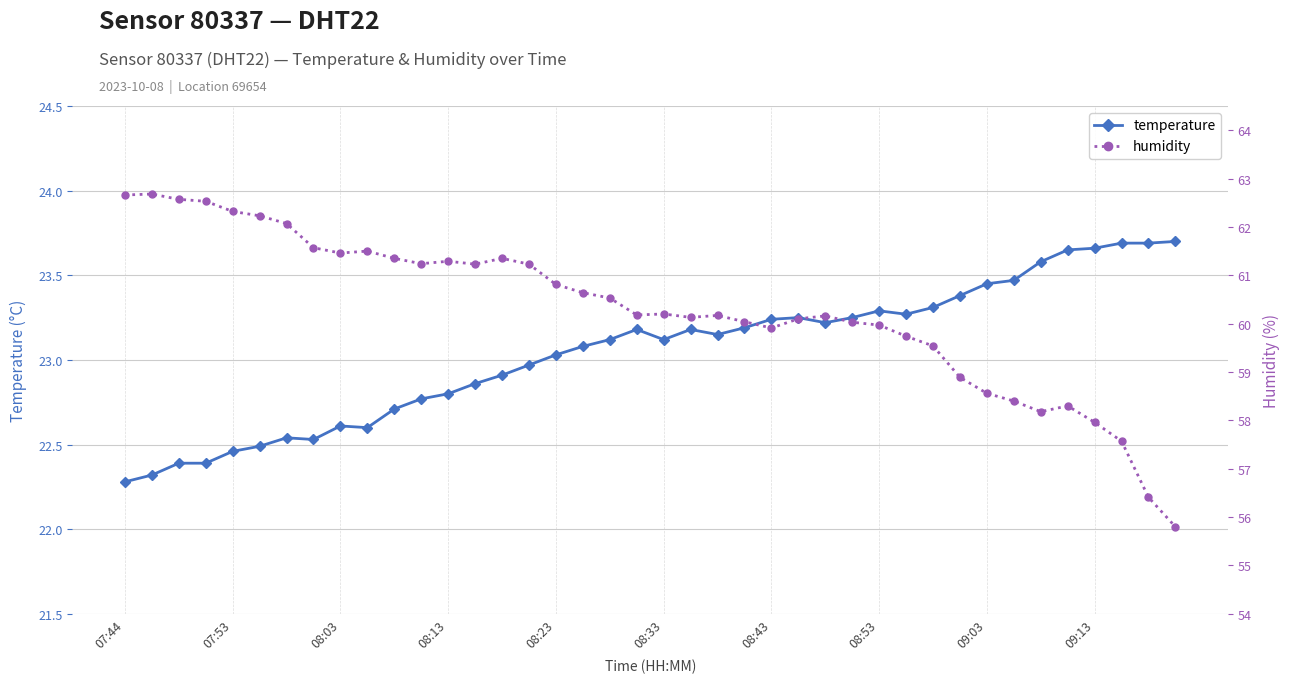

What is the lowest value of the temperature series?

22.3